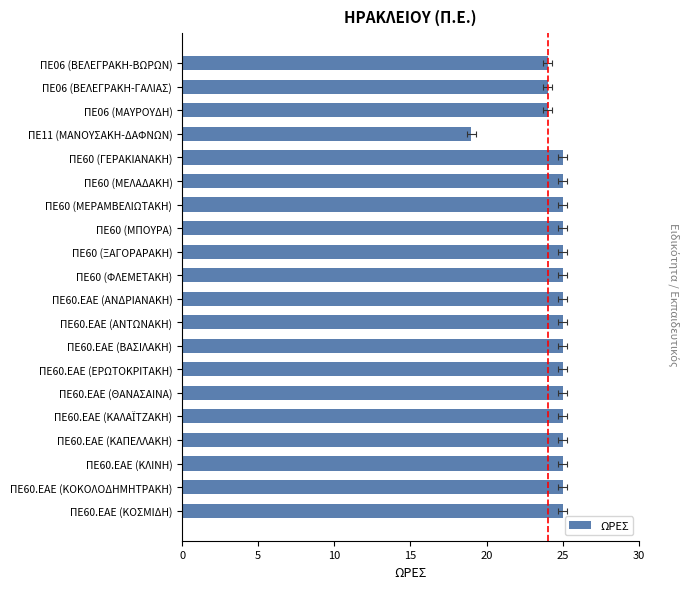

Reading left to right, extract all data points from this chart.

24	24	24	19	25	25	25	25	25	25	25	25	25	25	25	25	25	25	25	25